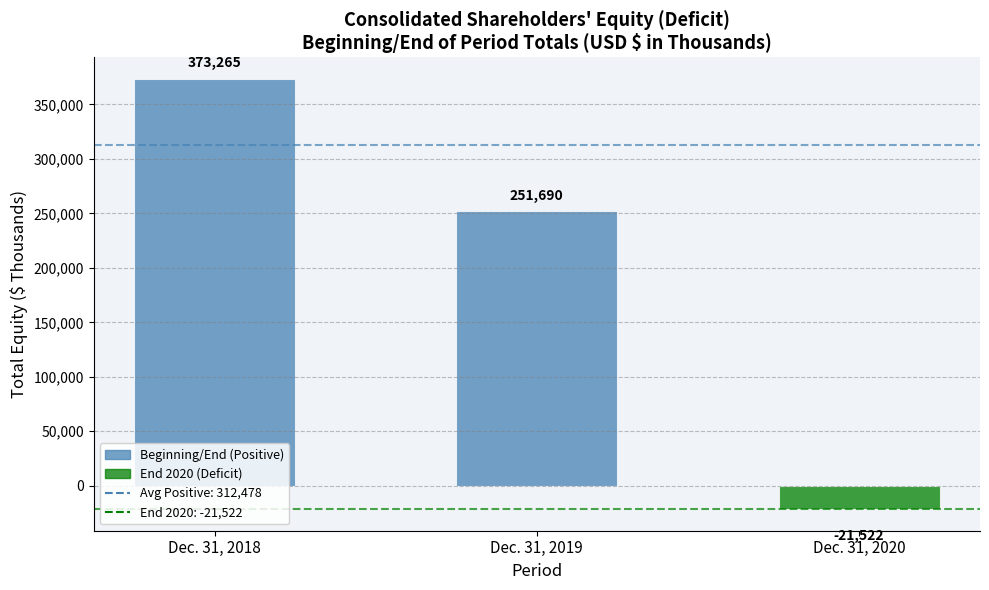

Count the number of categories in the chart.

3